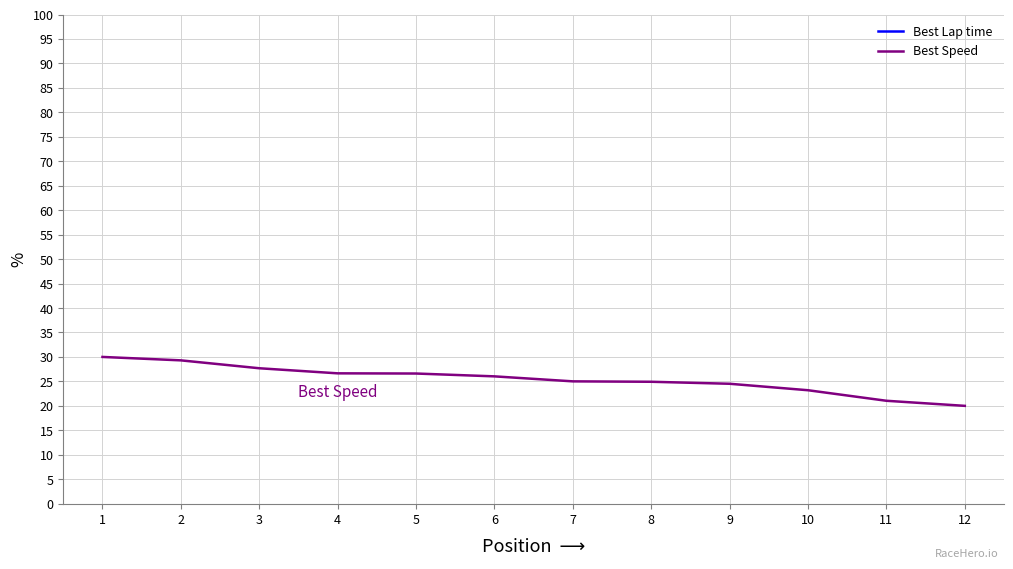

What is the difference between the second highest and second lowest values in the Best Speed series?

8.3